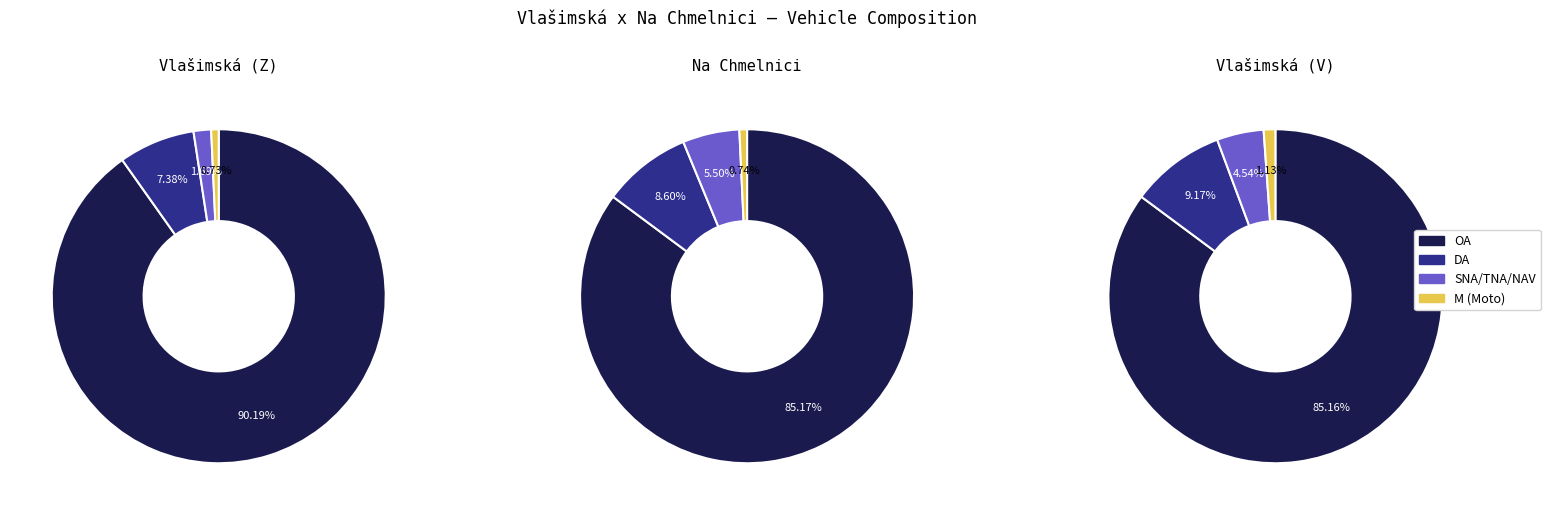

Is it true that DA is 1% of the pie?

False